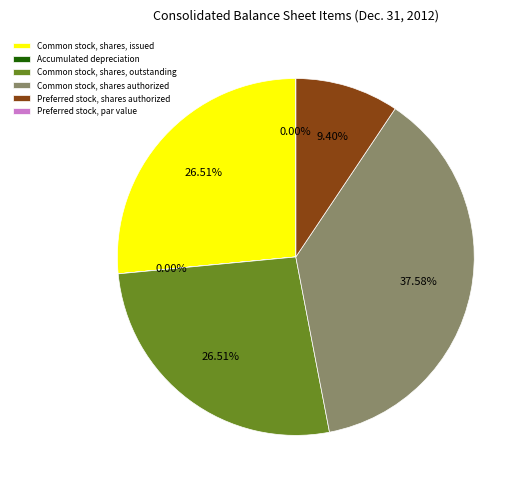

To the nearest percent, what is the combined percentage of Preferred stock, par value and Common stock, shares, issued?

27%